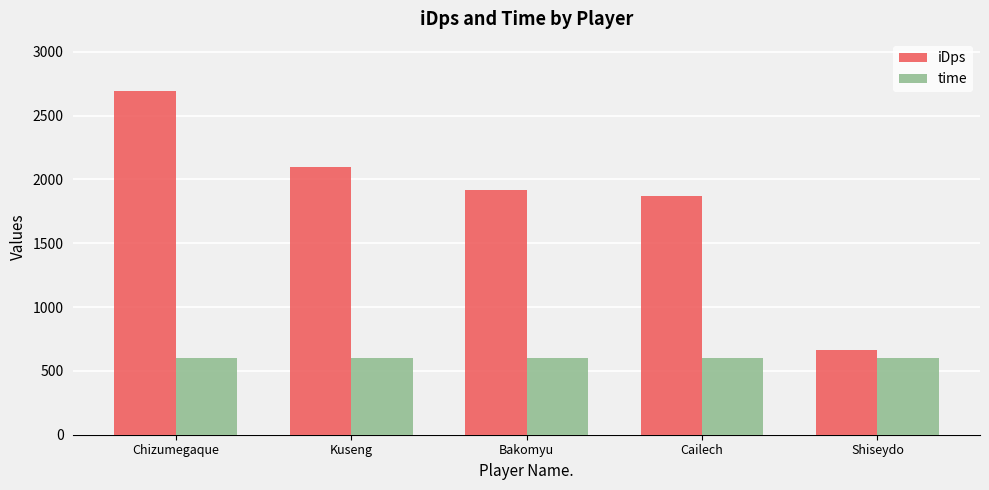

What is the sum of the iDps values at Bakomyu and Shiseydo?

2576.3